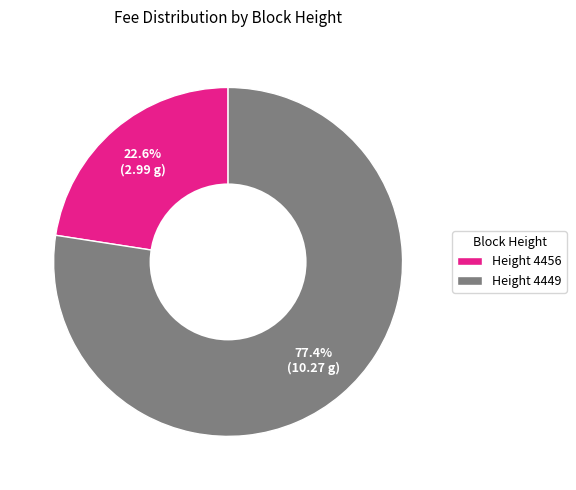

To the nearest percent, what is the difference between the largest and smallest slice percentages?

55%